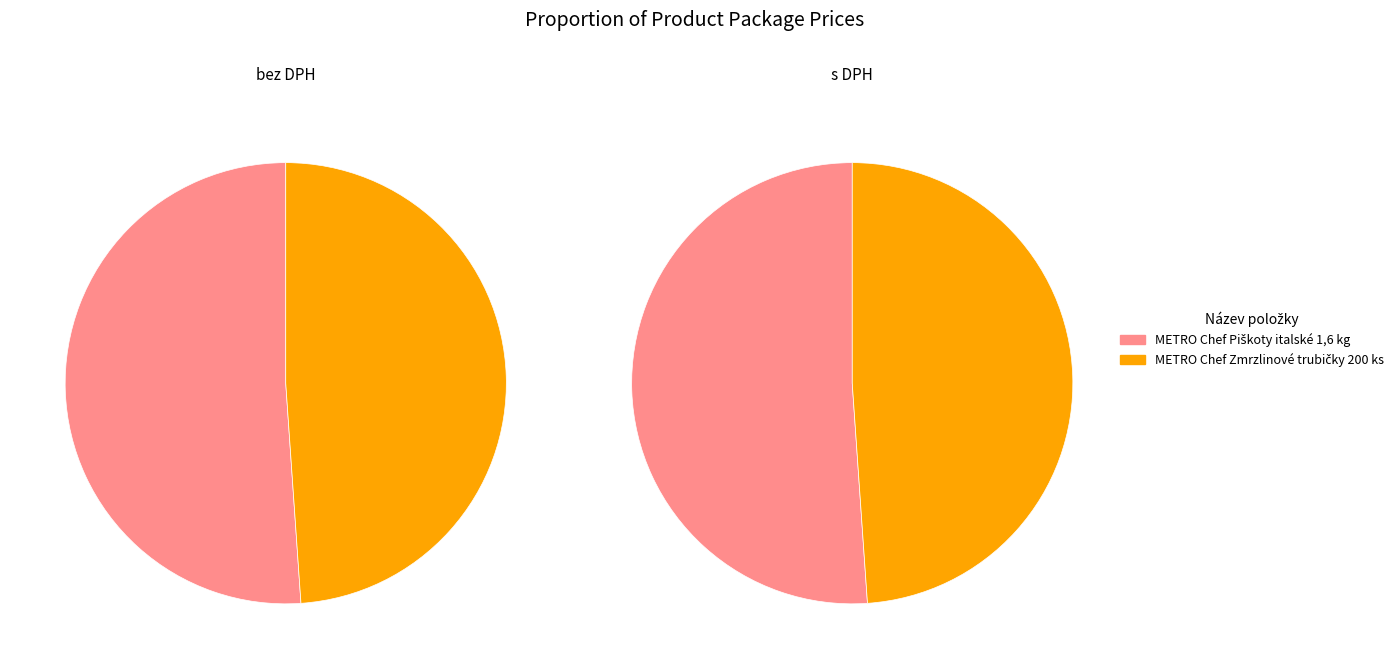

How many segments does this pie chart have?

2